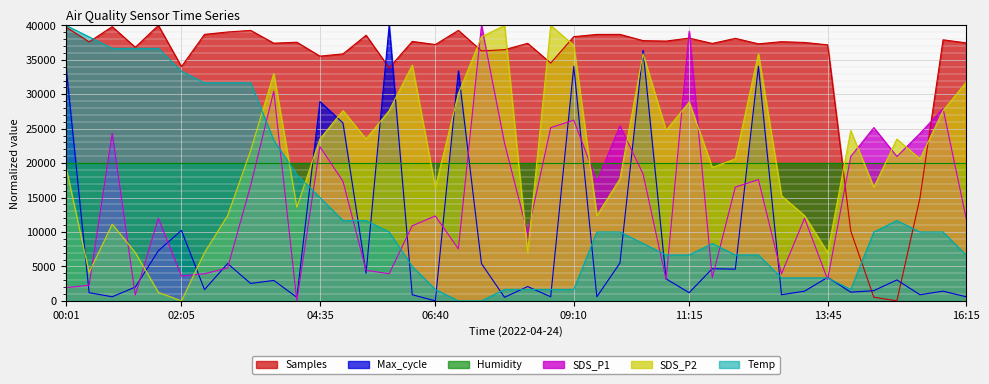

List the labels in order of Samples value, smallest first.

15:00, 14:35, 14:10, 15:25, 05:50, 02:05, 08:45, 04:35, 05:00, 07:30, 07:55, 01:15, 13:45, 06:40, 12:30, 11:40, 08:20, 03:45, 16:15, 13:20, 04:10, 00:26, 12:55, 06:15, 10:50, 10:25, 15:50, 12:05, 11:15, 09:10, 05:25, 09:35, 02:30, 10:00, 02:55, 03:20, 07:05, 00:01, 00:51, 01:40